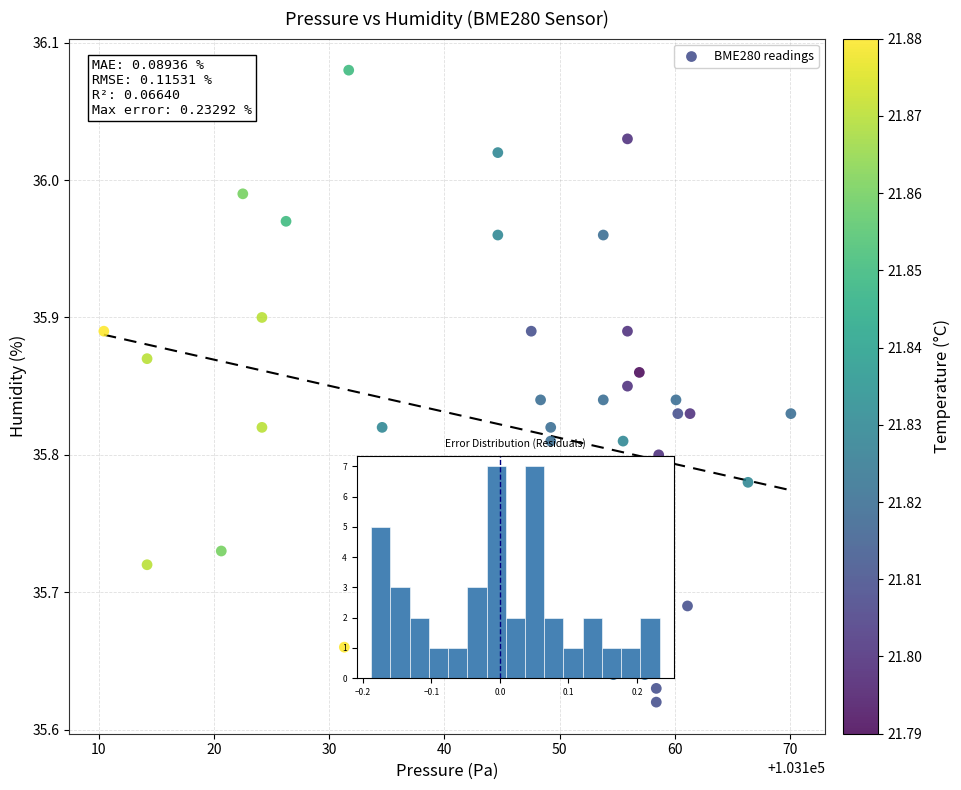

How many points are shown in the scatter plot?

40